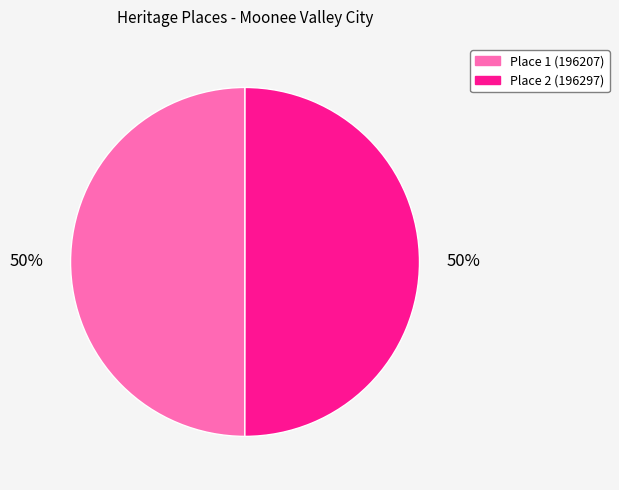

To the nearest percent, what is the average slice percentage?

50%